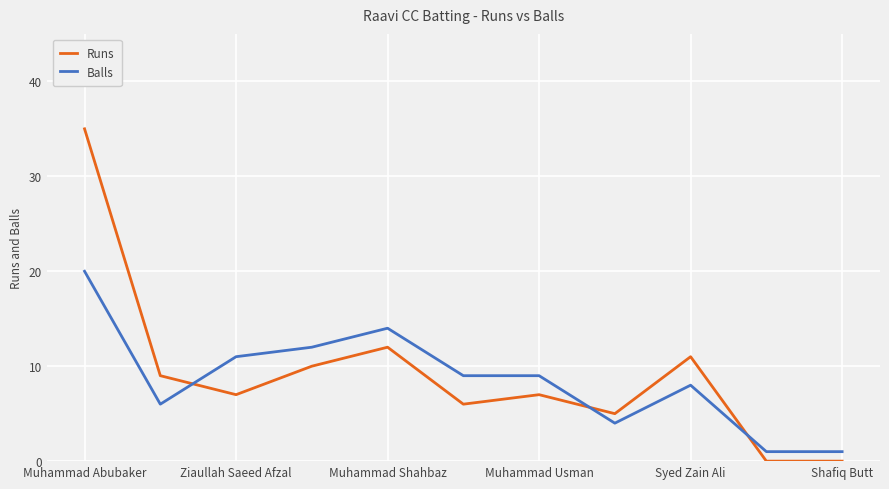

What is the maximum value for Balls?

20